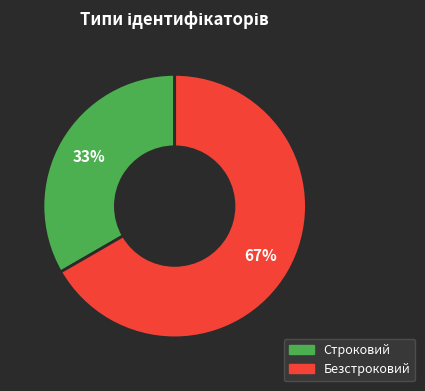

Which slice represents more than half of the pie?

Безстроковий